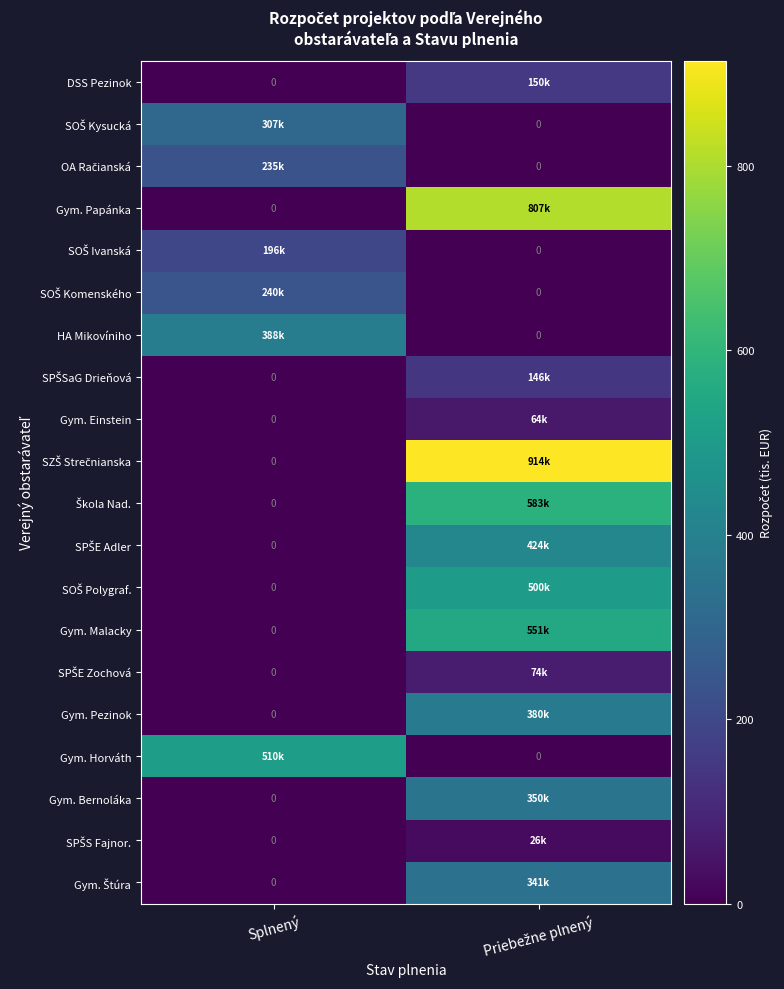

The value of Gym. Papánka at Priebežne plnený is 807.0. True or false?

True